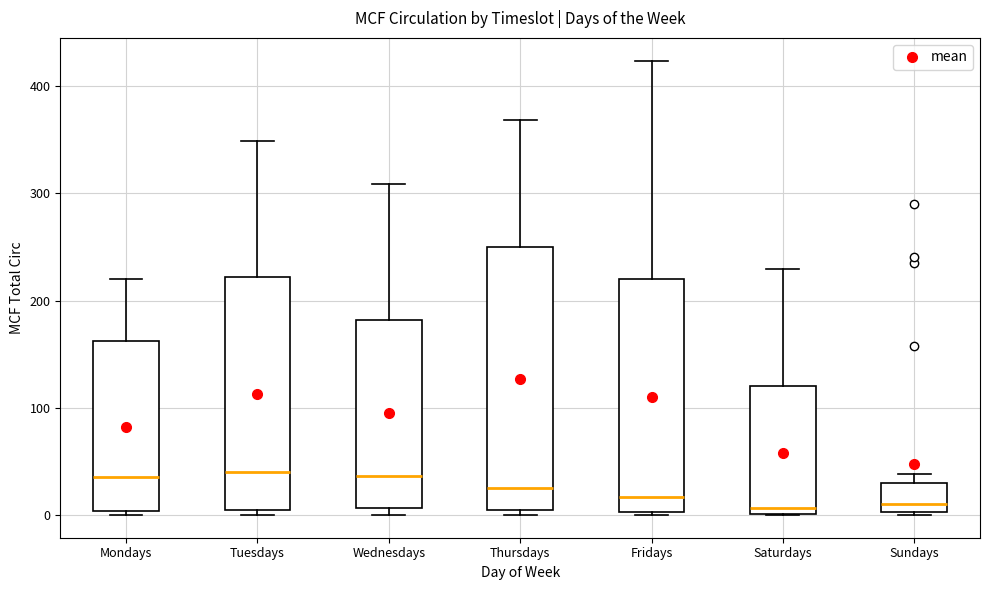

Where does the median line of the box for Fridays sit on the y-axis? The values are not printed on the chart, so give them approximately, as read against the axis.

20